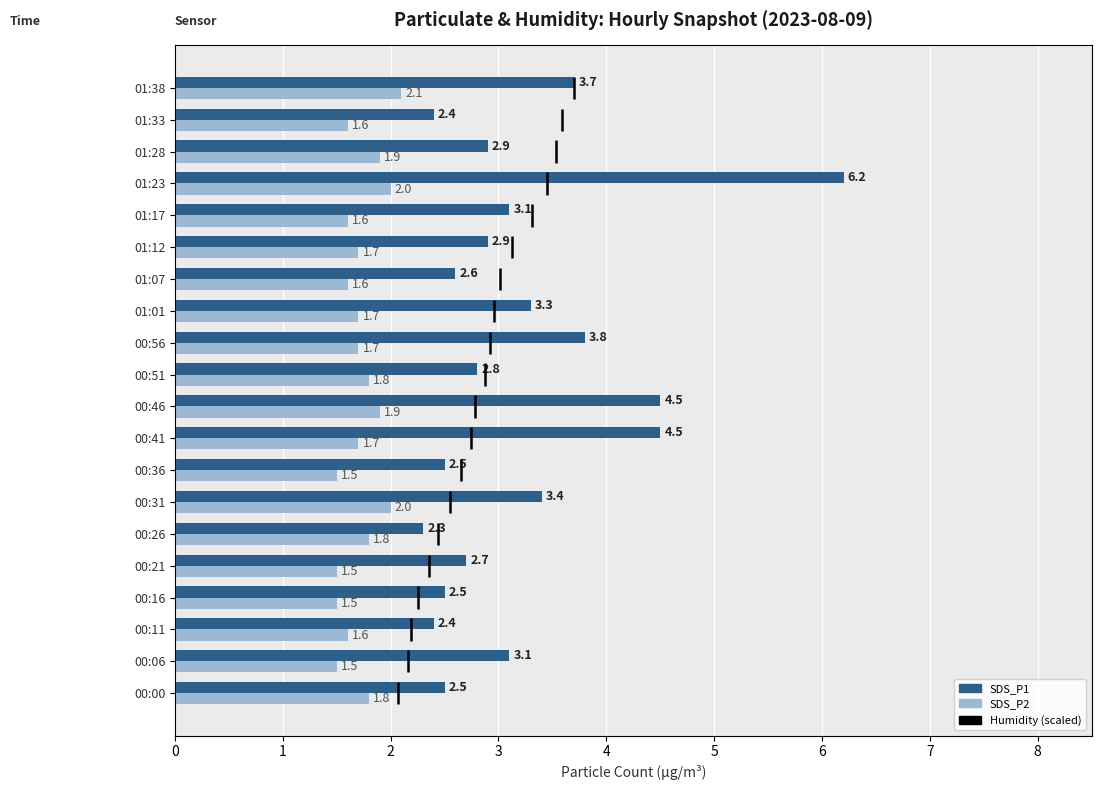

What is the value of the SDS_P2 bar at the 13th from the left?

1.7